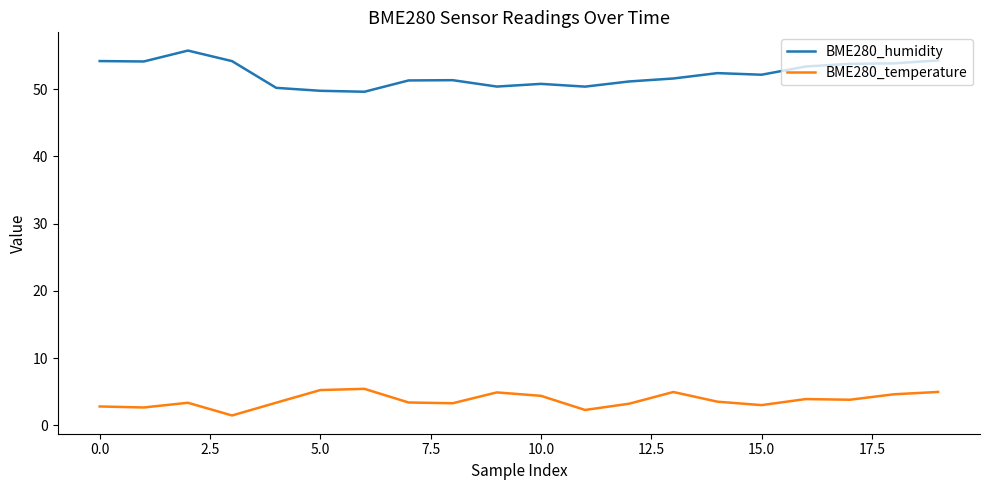

What is the minimum value shown in the chart?

1.5